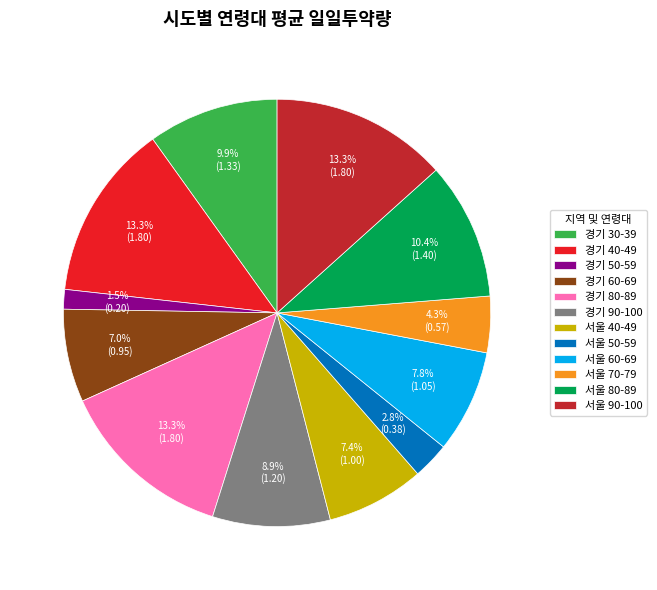

How many segments does this pie chart have?

12